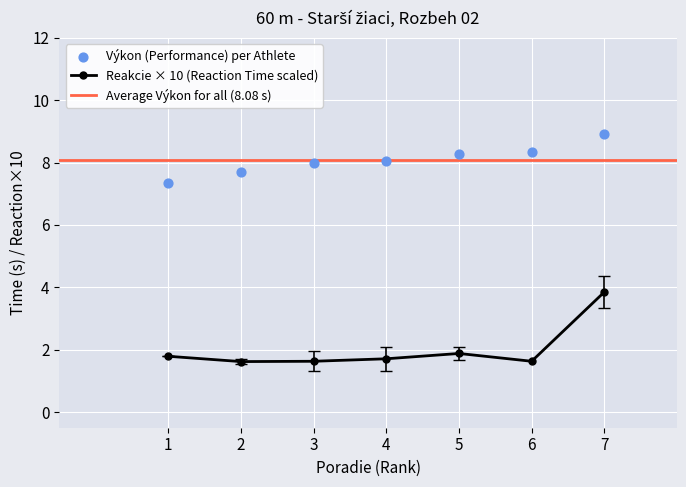

What is the value of the Reakcie × 10 (Reaction Time scaled) point at the 5th from the left?

1.9